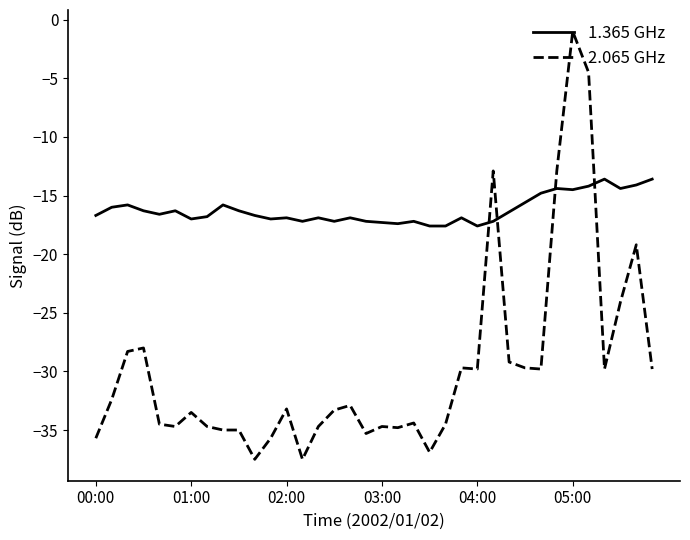

What is the difference between the maximum and minimum values in the 2.065 GHz series?

36.5